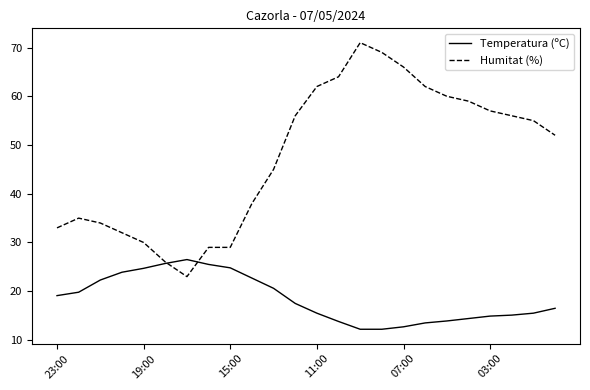

What is the maximum value shown in the chart?

71.0